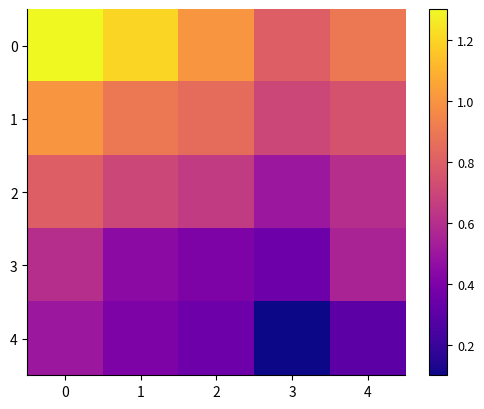

Reading left to right, transcribe all the data shown in this chart.

0: 0=1.3	1=1.2	2=1.0	3=0.8	4=0.9
1: 0=1.0	1=0.9	2=0.8	3=0.7	4=0.8
2: 0=0.8	1=0.7	2=0.7	3=0.5	4=0.6
3: 0=0.6	1=0.5	2=0.4	3=0.3	4=0.6
4: 0=0.5	1=0.4	2=0.3	3=0.1	4=0.3